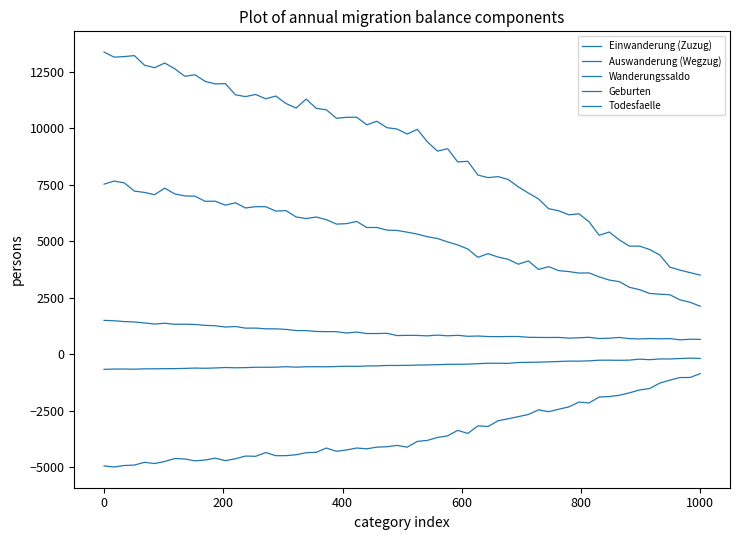

Does the chart have visible grid lines?

No